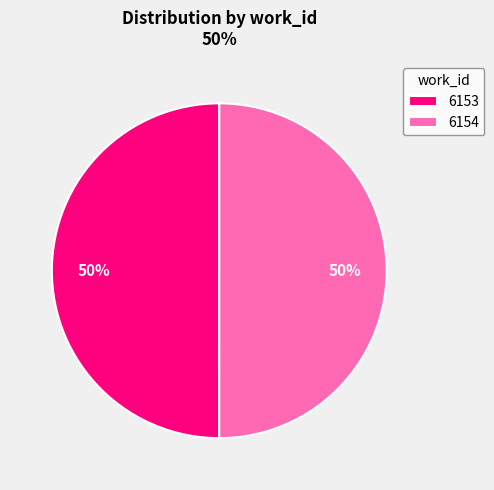

Is the sum of 6154 and 6153 greater than half?

Yes